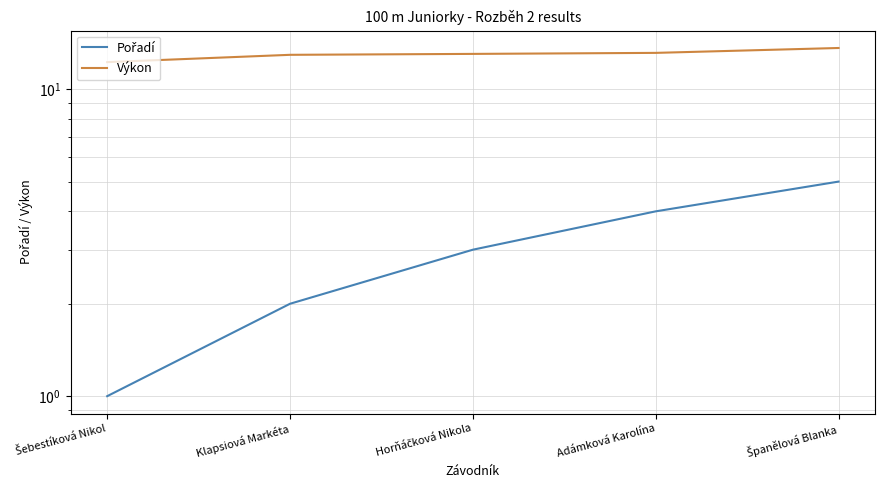

At Adámková Karolína, list the series in order from largest to smallest.

Výkon, Pořadí